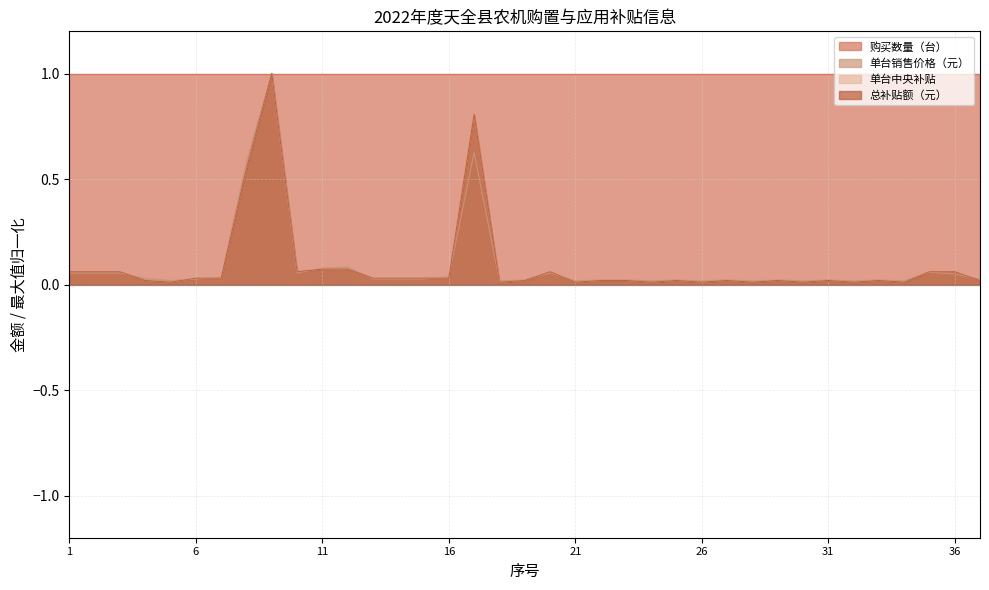

True or false: 单台中央补贴 has more than 2 points higher than both neighbors.

True